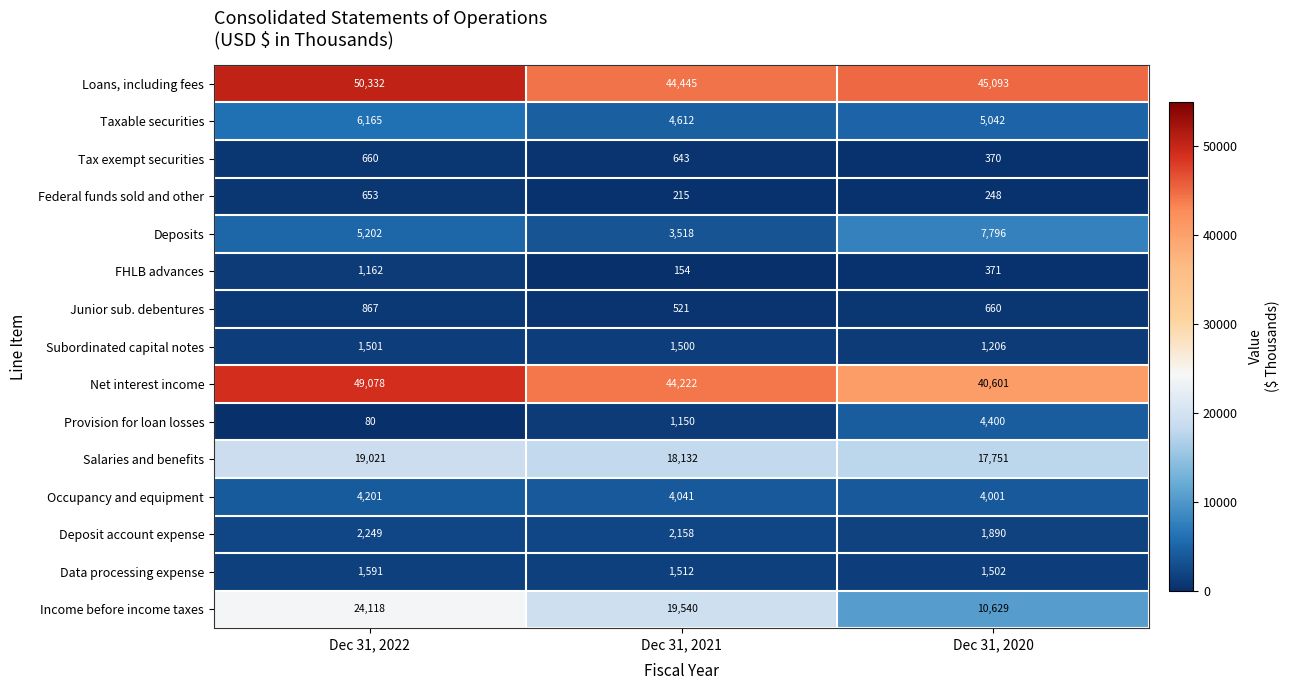

Which series has the largest total across all categories?

Loans, including fees